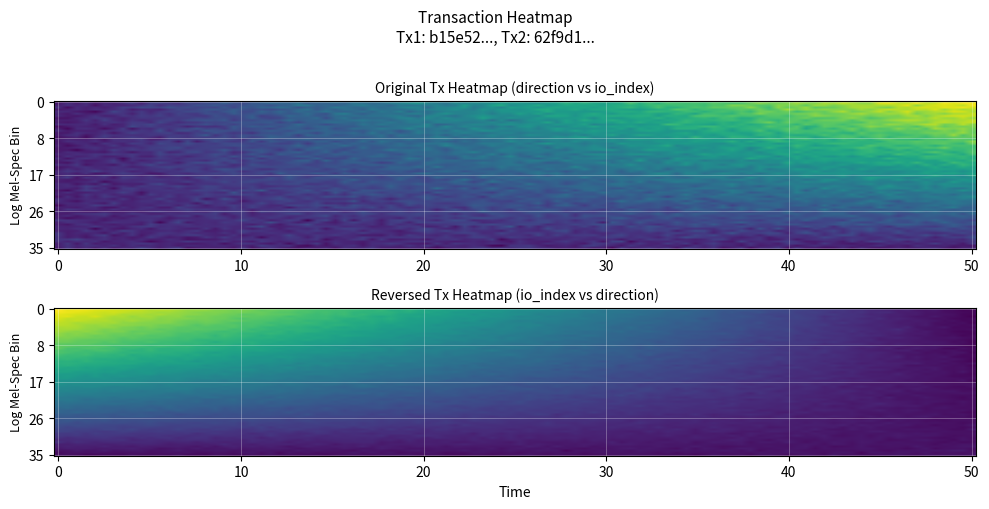

What is the difference between the maximum and minimum values in the 62f9d1677dee39e380e54dccb840e22f7628b1f series?

1